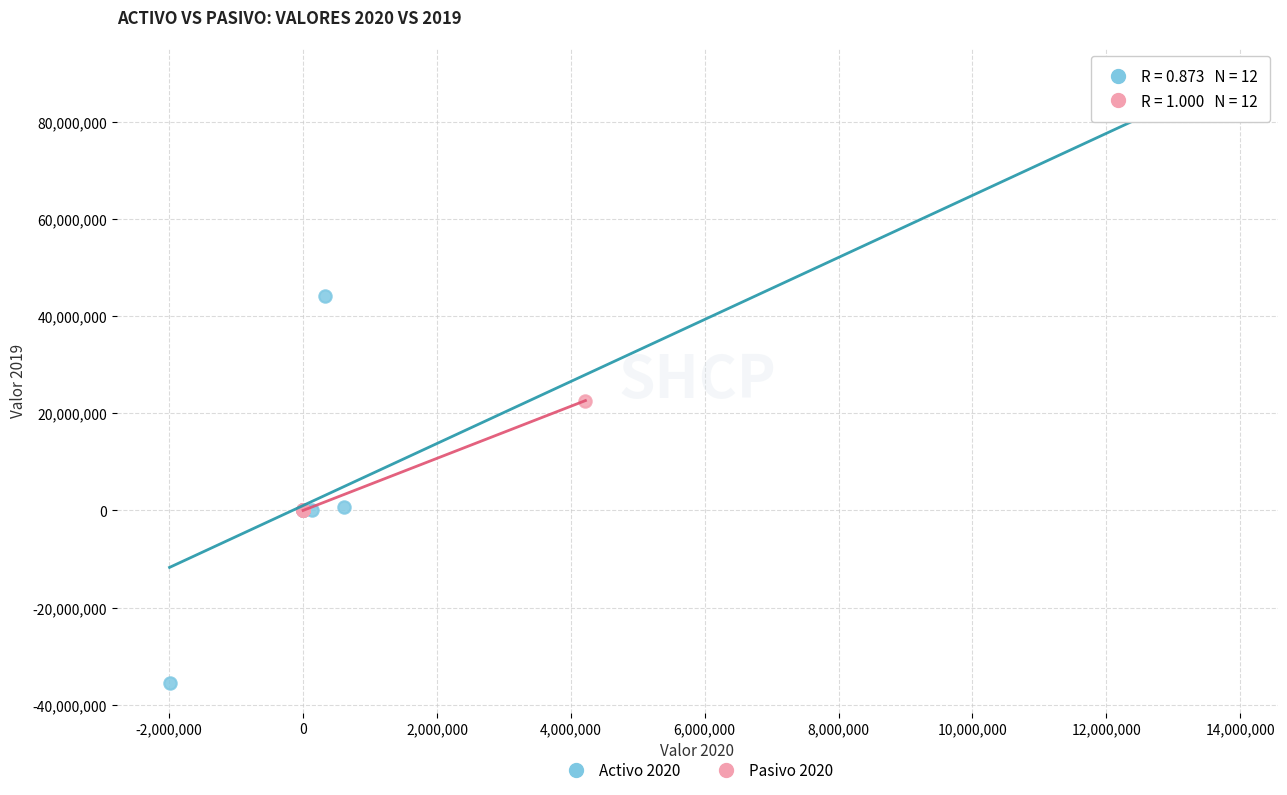

Which series contains the highest Y value?

Activo 2020